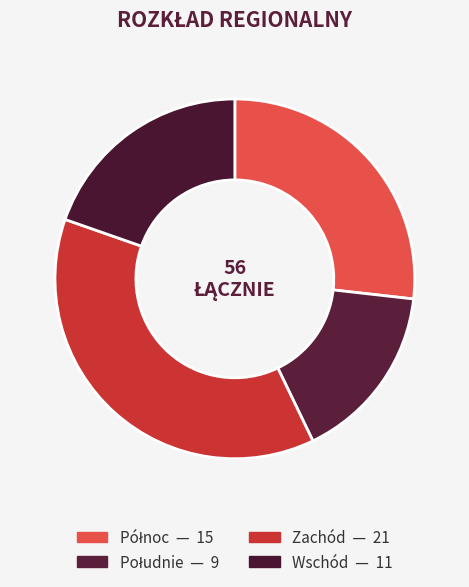

What percentage is the Południe slice, to the nearest percent?

16%